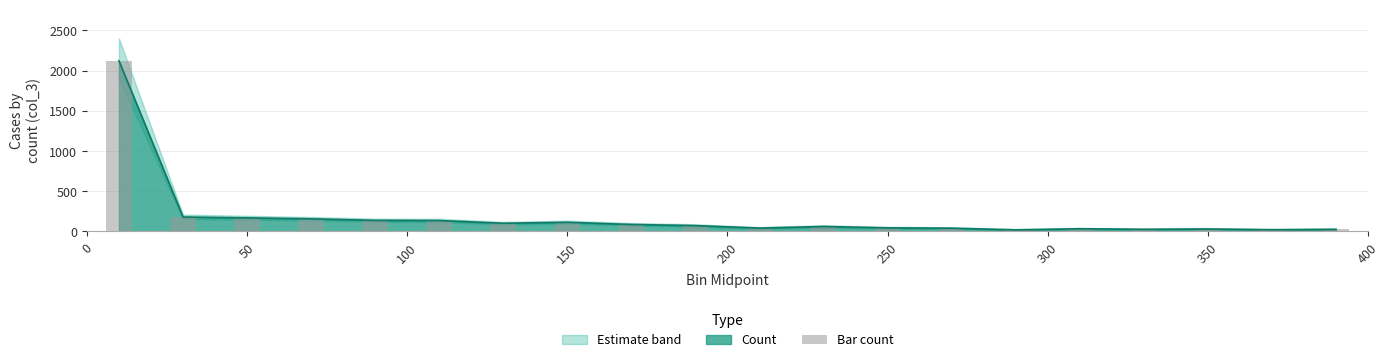

What is the average value?

181